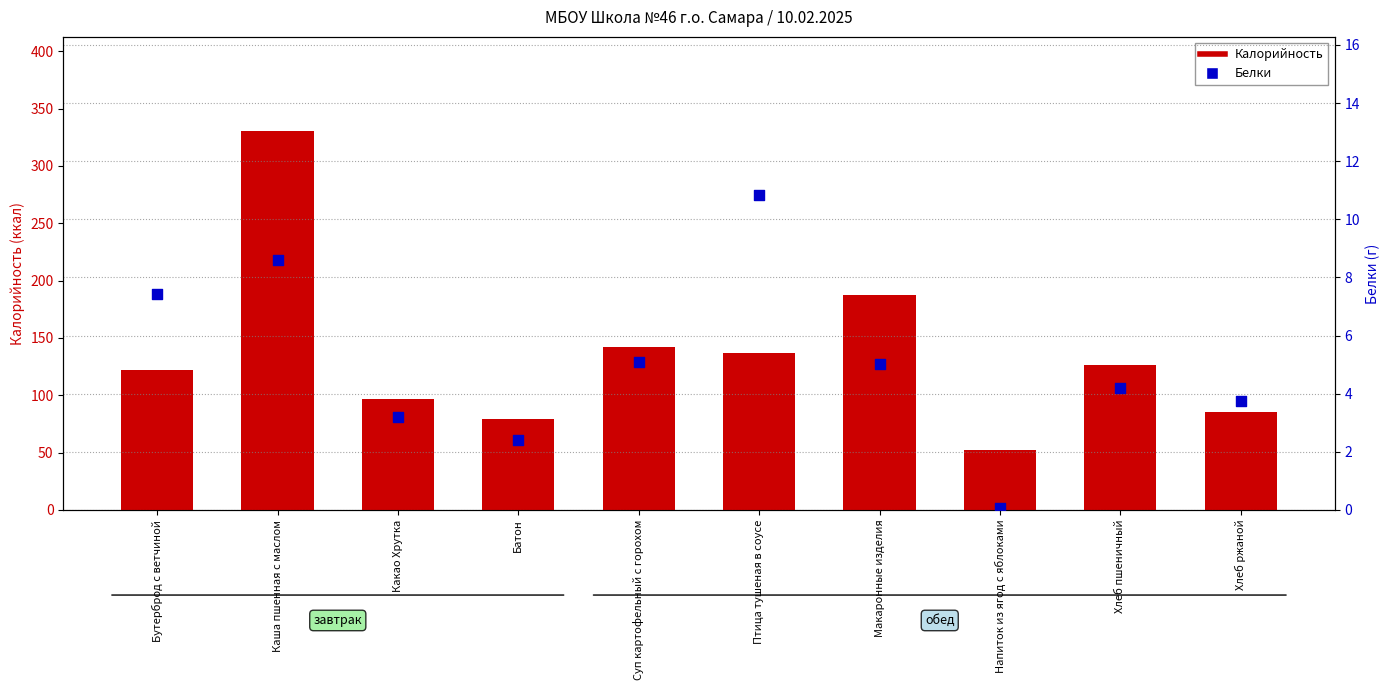

At how many categories does at least one series exceed 111?

6